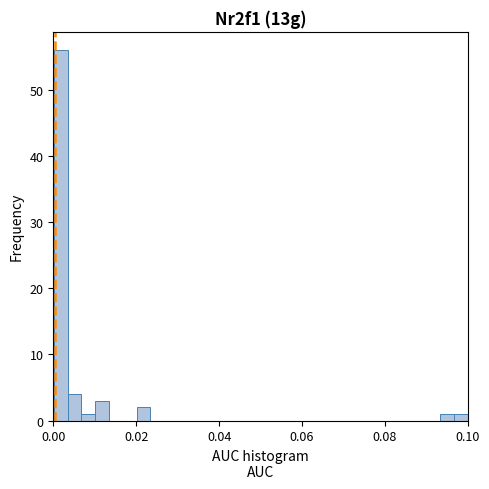

Read against the x-axis, roughly where is the centre of the tallest bar?

0.002